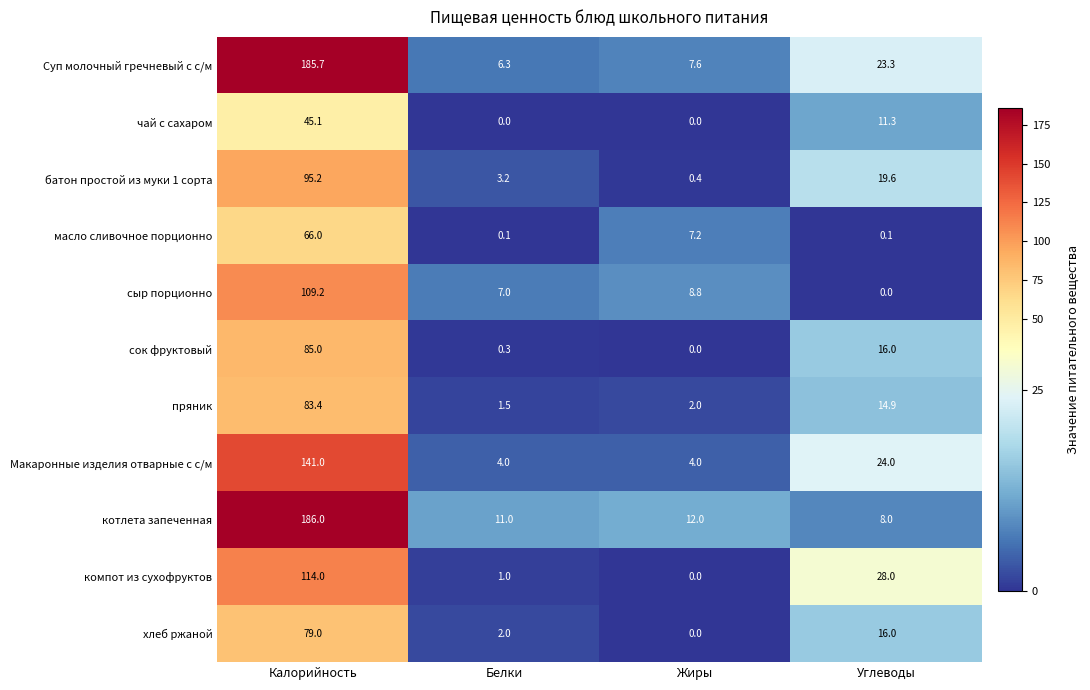

What is the difference between the maximum and minimum values in the Суп молочный гречневый с с/м series?

179.4